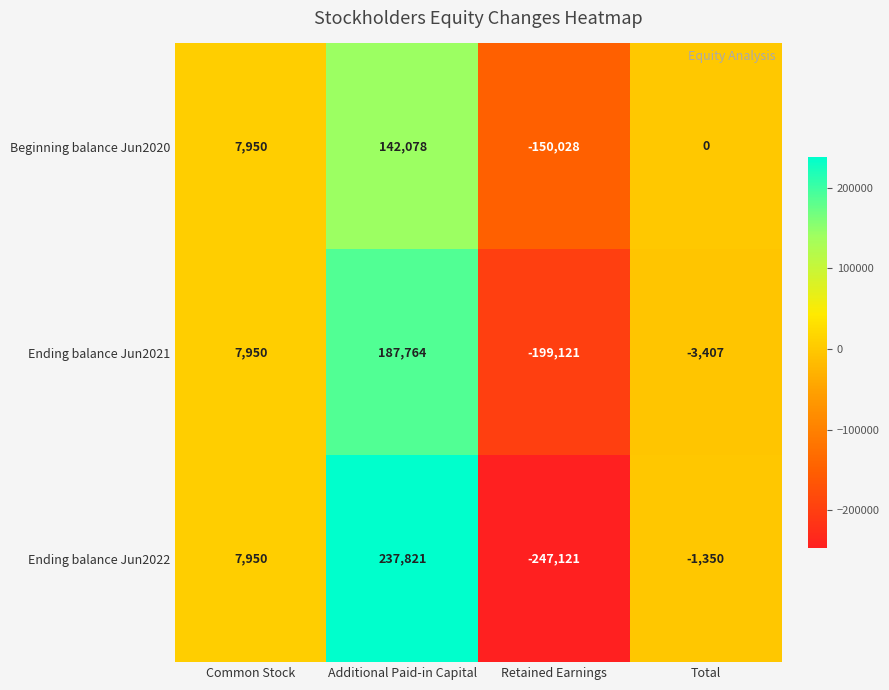

Which series has the largest range (max minus min)?

Ending balance Jun2022